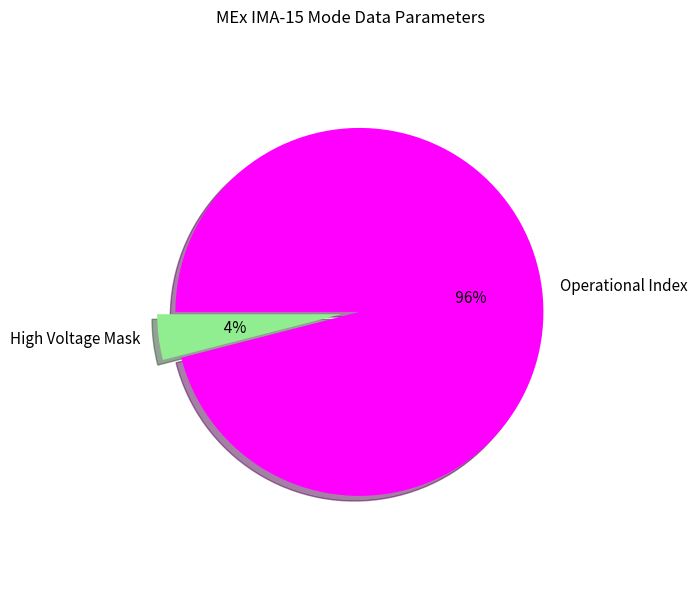

Which category has the biggest portion of the pie?

Operational Index